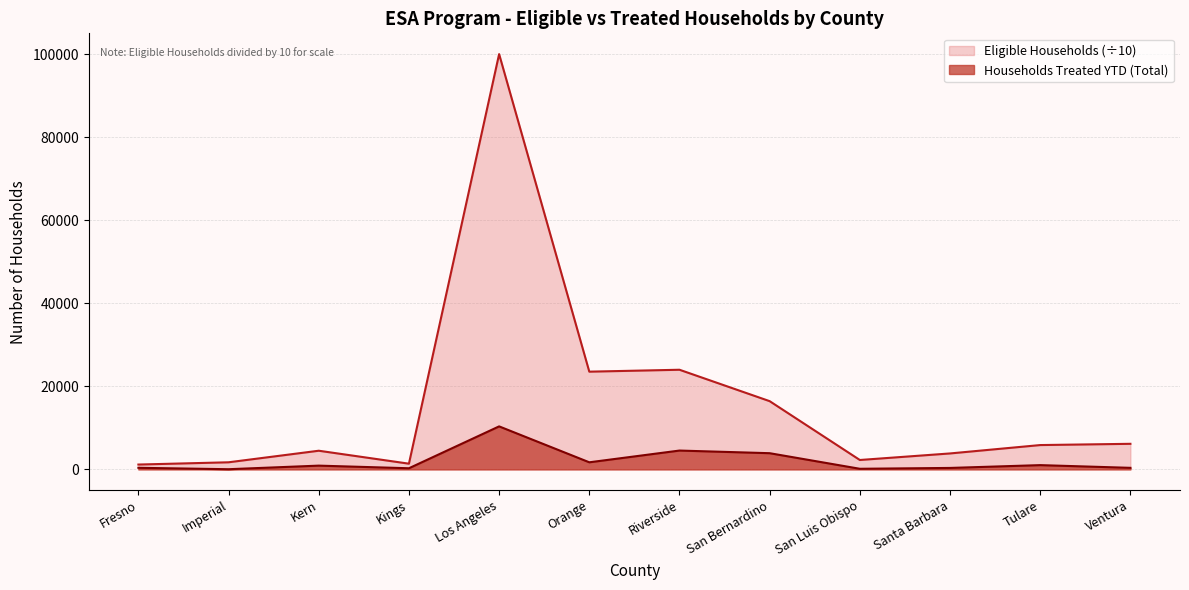

What is the change in value from Los Angeles to Tulare?

-9329